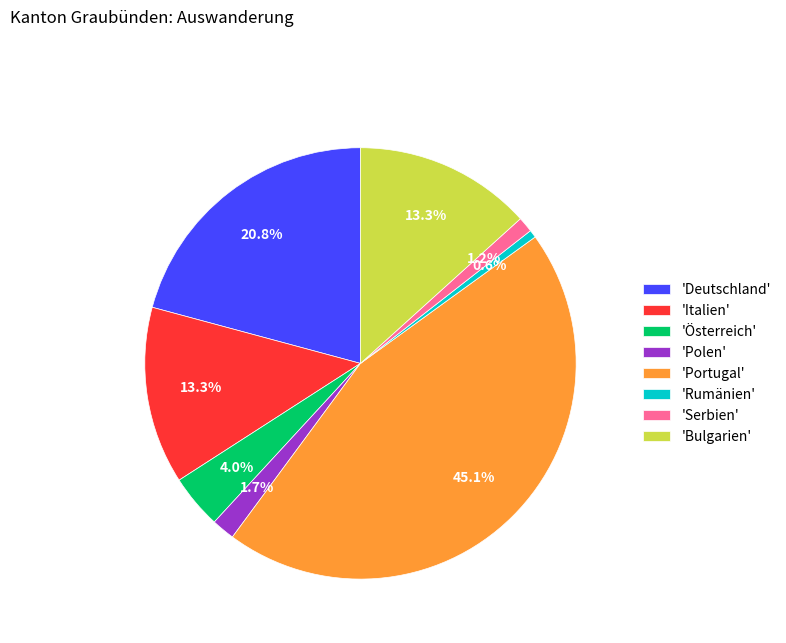

What is the smallest slice in the pie chart?

'Rumänien'